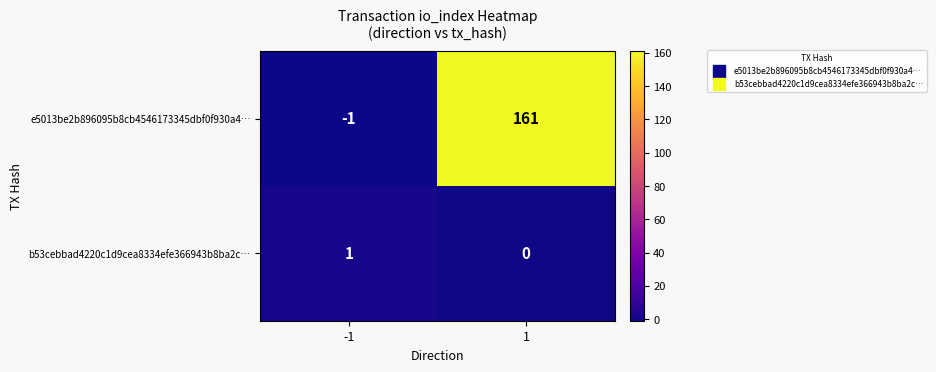

At which category is the sum across all series the highest?

1